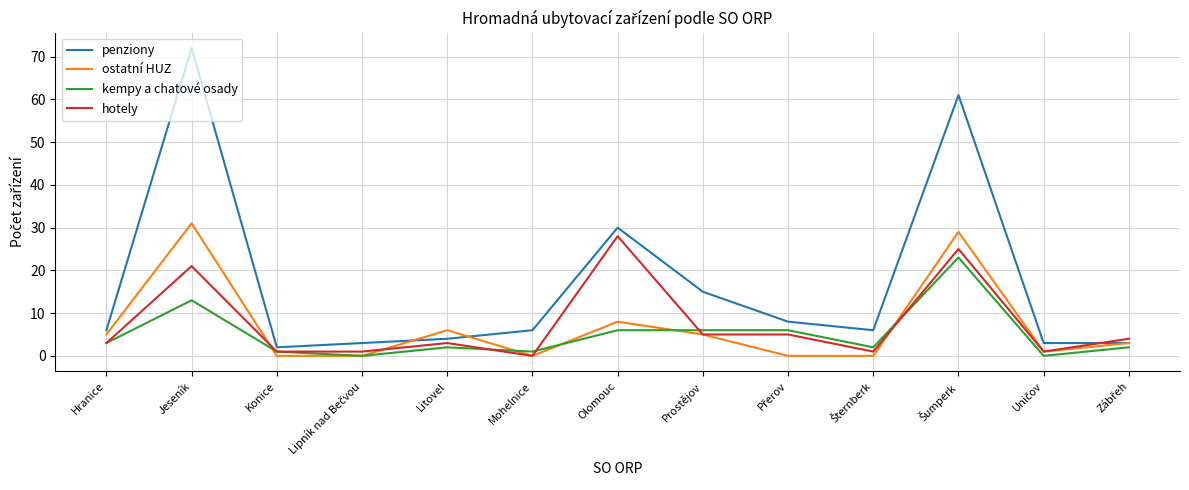

At which label is kempy a chatové osady closest to 11?

Jeseník